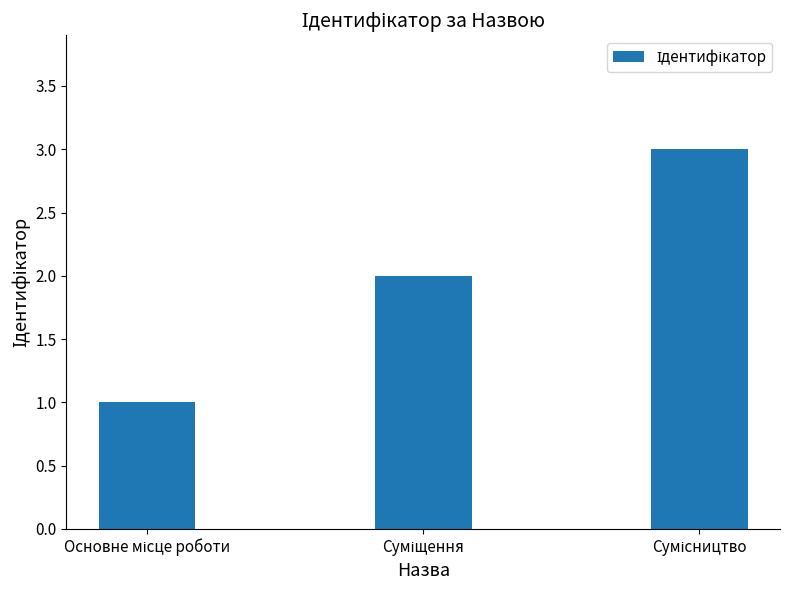

What is the sum of all values?

6